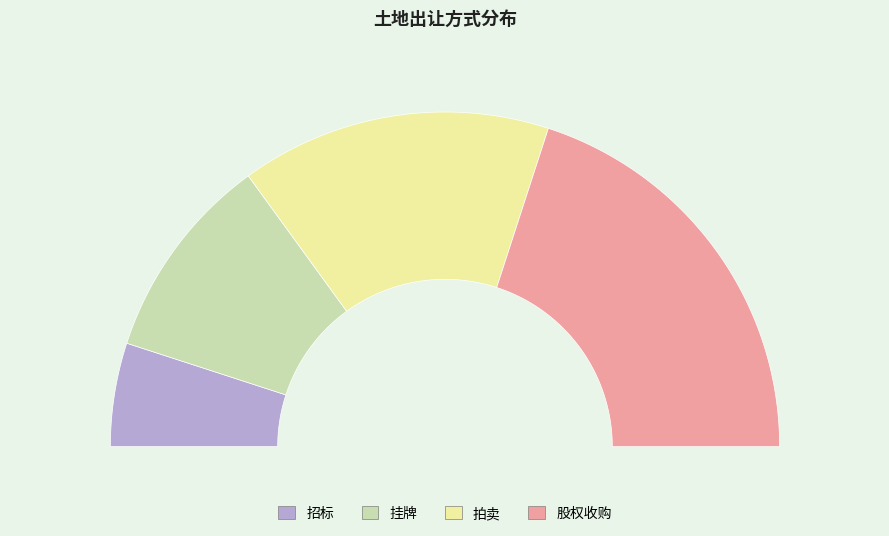

What is the total percentage of 招标 and 挂牌?

30.0%